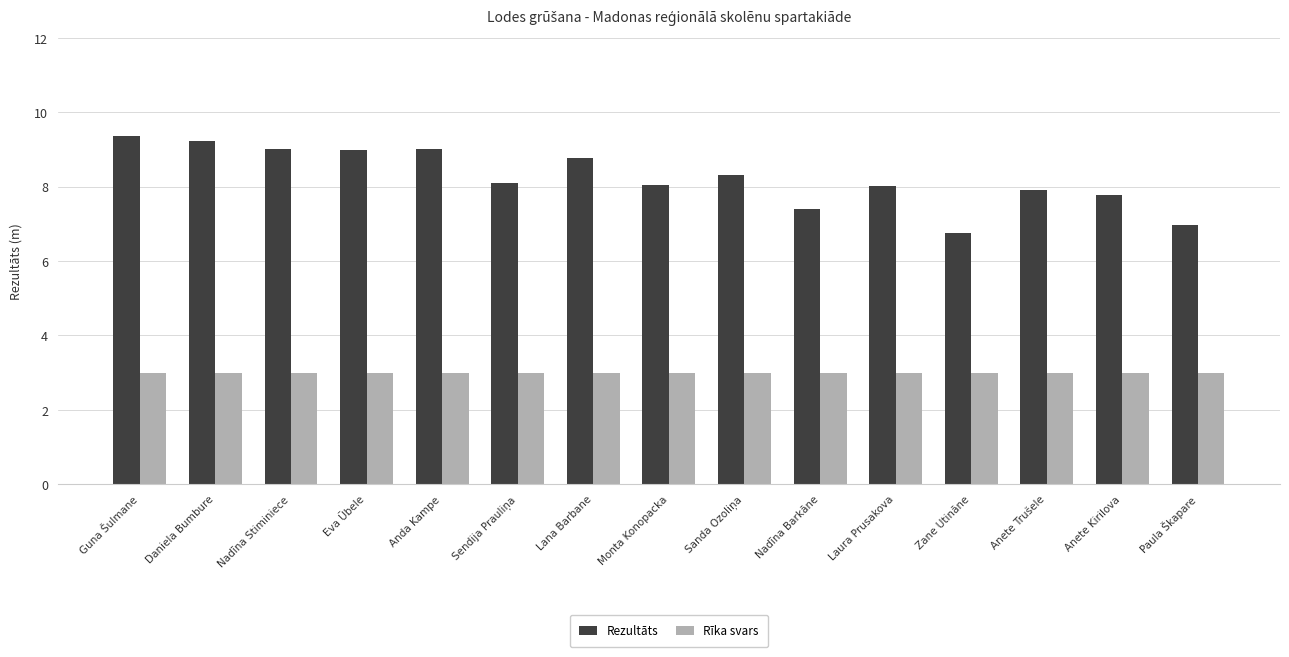

Count the number of categories in the chart.

15